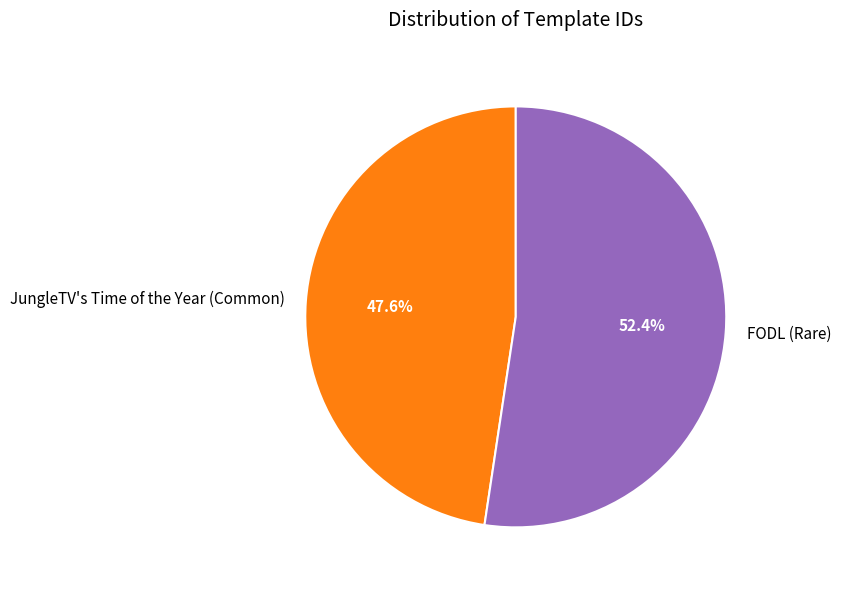

How many slices are in this pie chart?

2